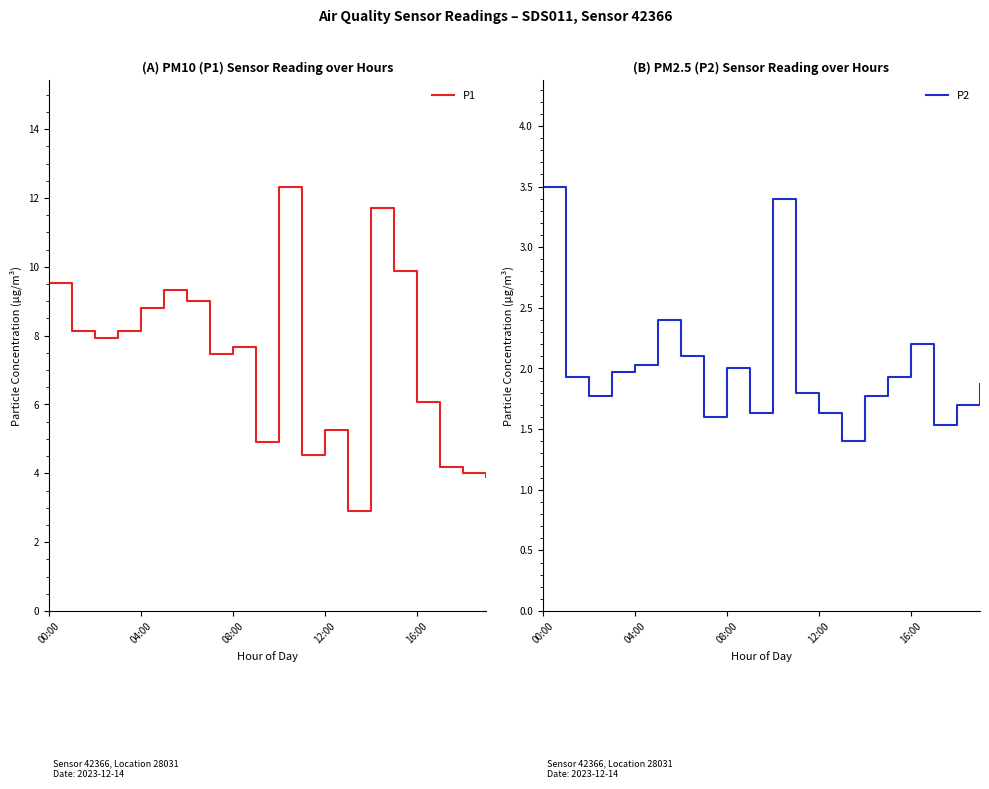

Where does the P1 series first go above 7?

00:00